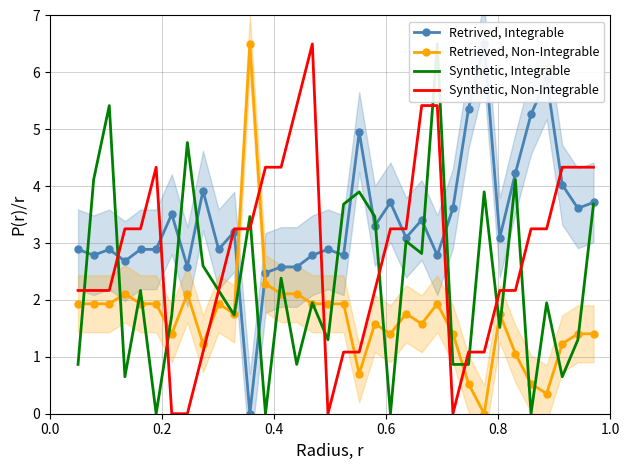

What is the highest value of the Synthetic, Non-Integrable series?

6.5